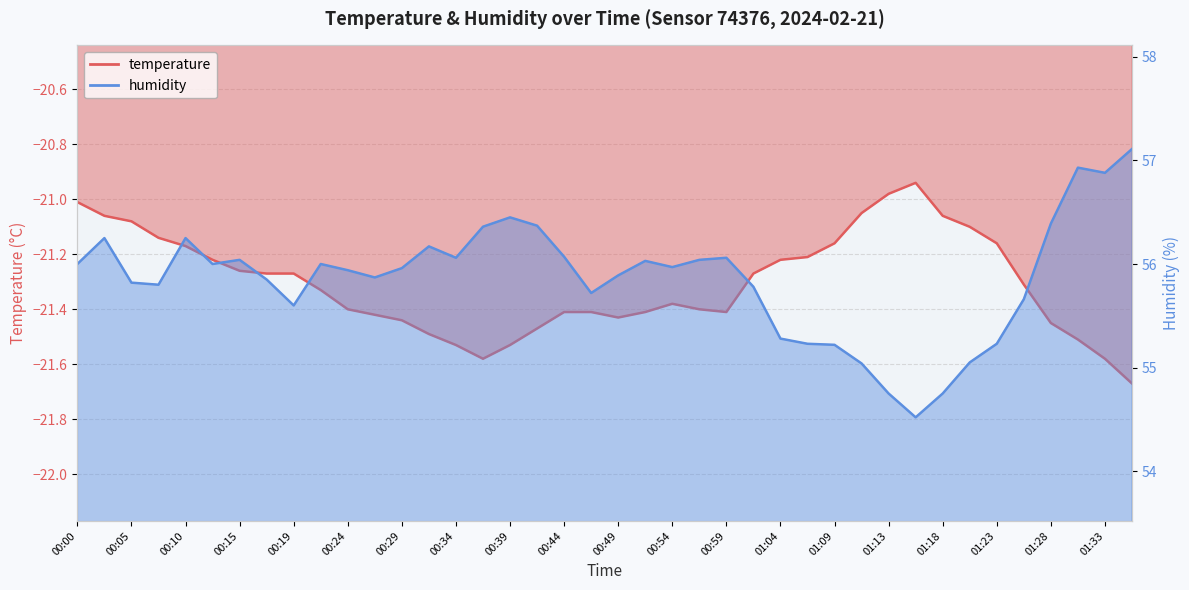

At 00:59, list the series in order from smallest to largest.

temperature, humidity